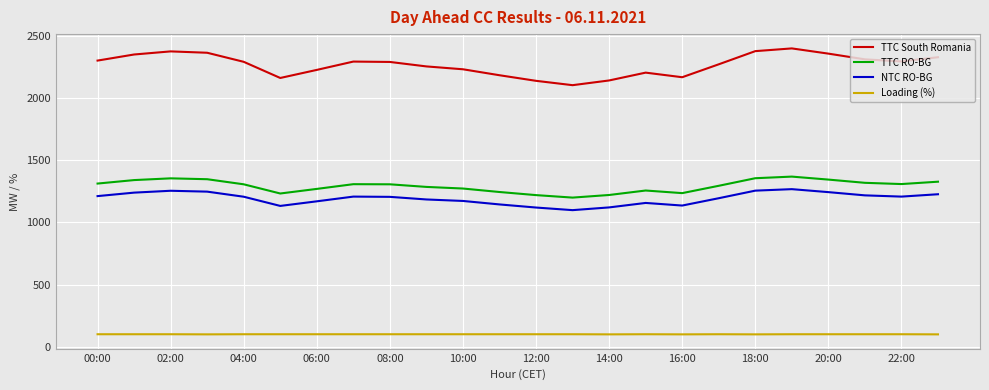

Which series has the widest spread of values?

TTC South Romania